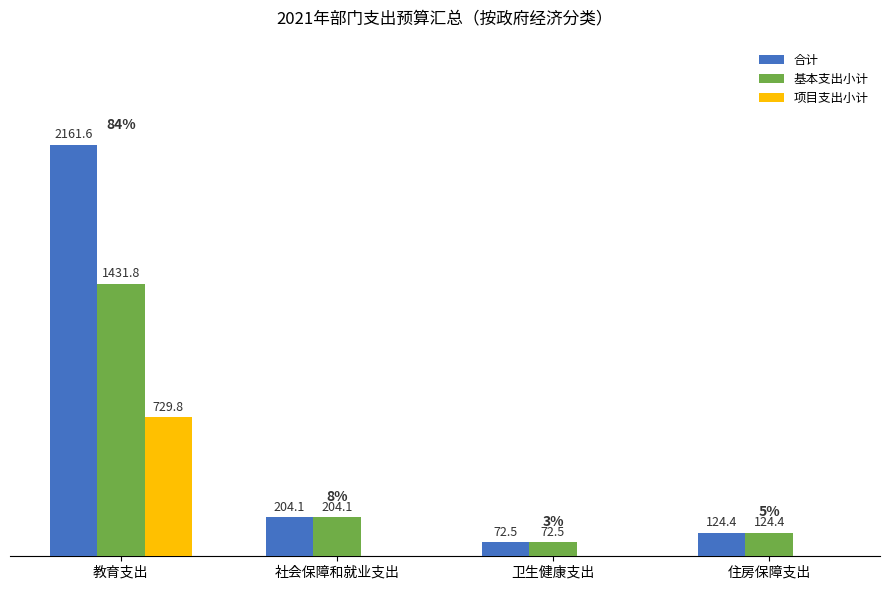

At which category is the sum across all series the highest?

教育支出